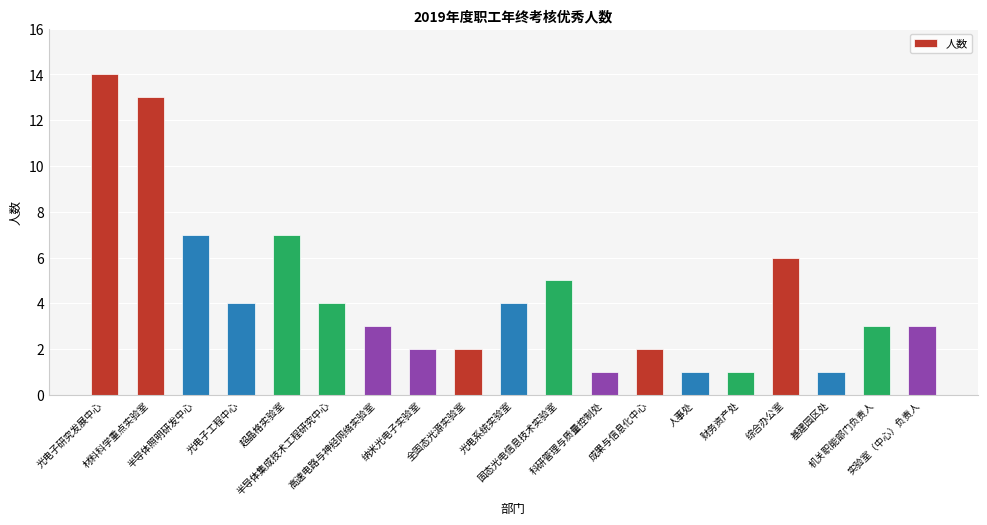

Are the bars grouped side by side (vs. stacked)?

No